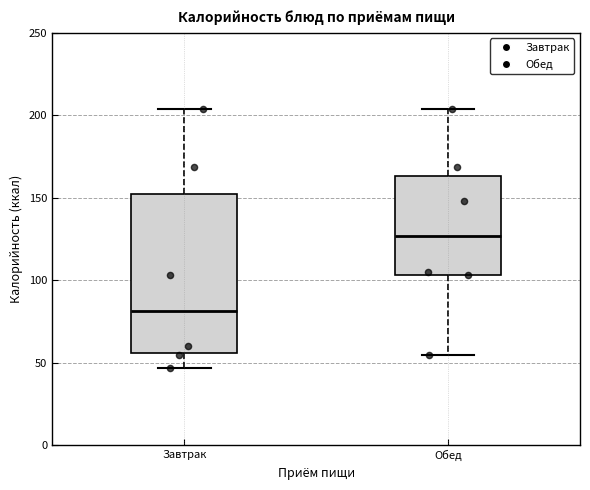

Comparing the boxes themselves (not the whiskers), which one is the tallest?

Завтрак